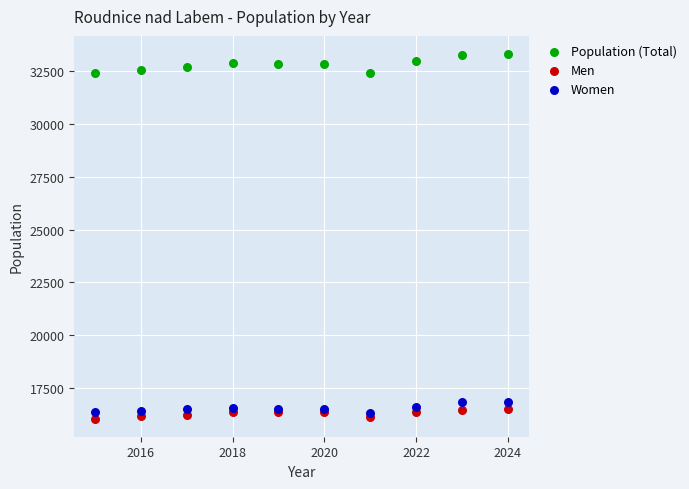

Which series reaches the maximum Y coordinate?

Population (Total)